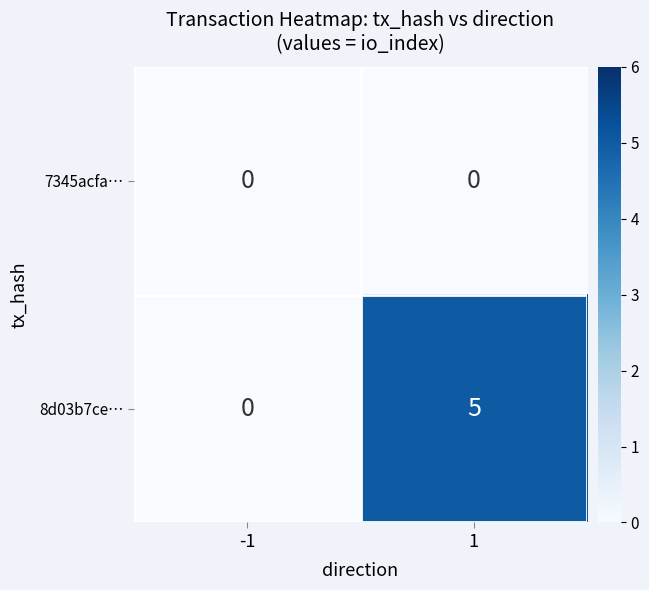

What is the sum of all 8d03b7ce… values?

5